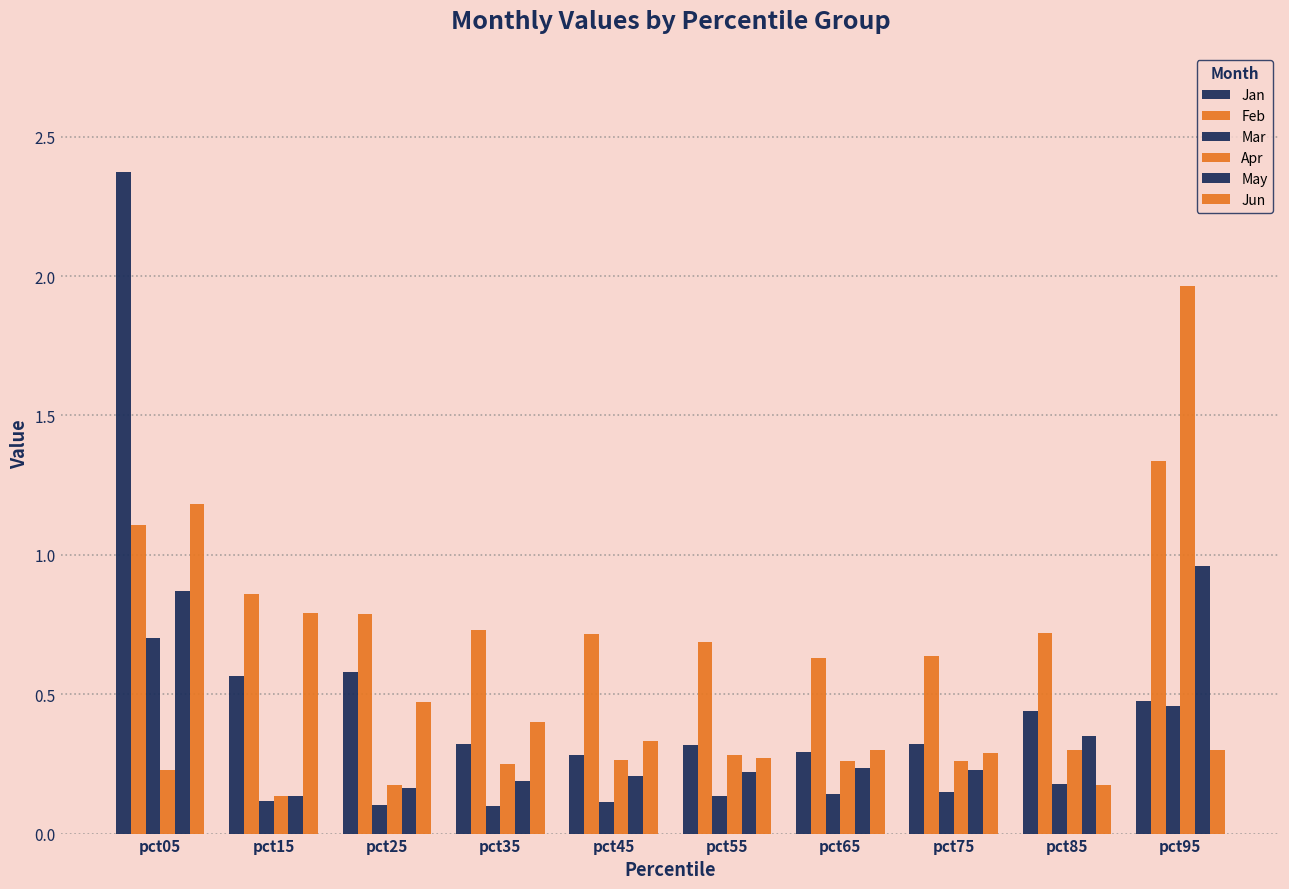

Count the number of categories in the chart.

10